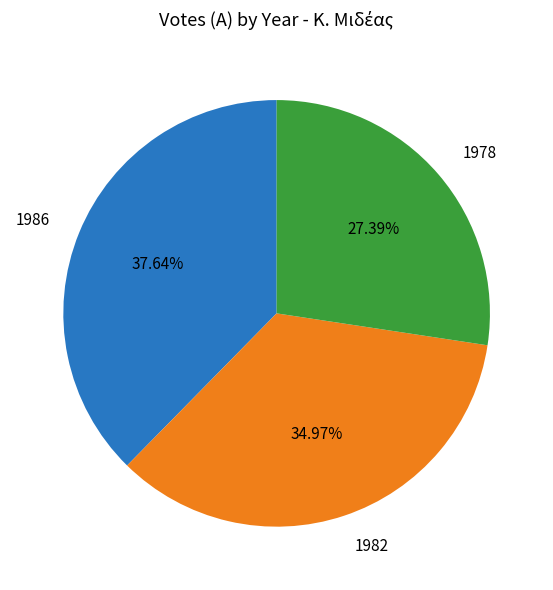

True or false: 1982 accounts for 49% of the total.

False